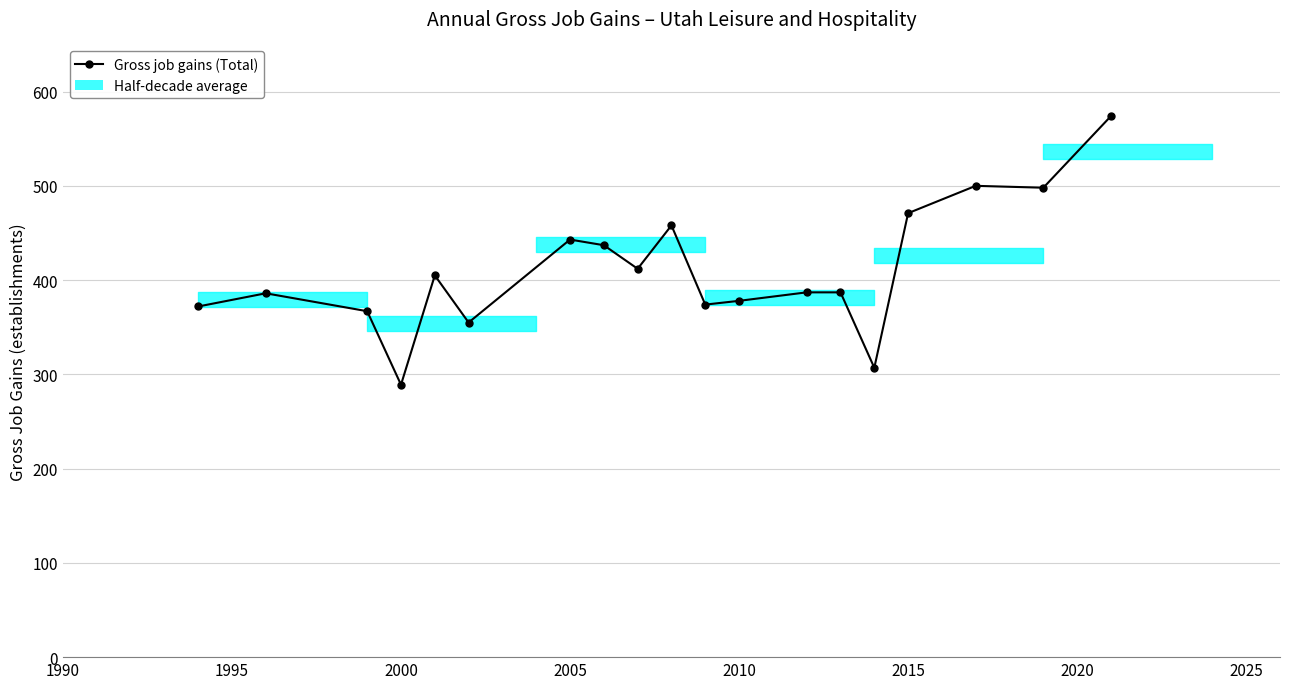

What is the difference between the second highest and second lowest values?

193